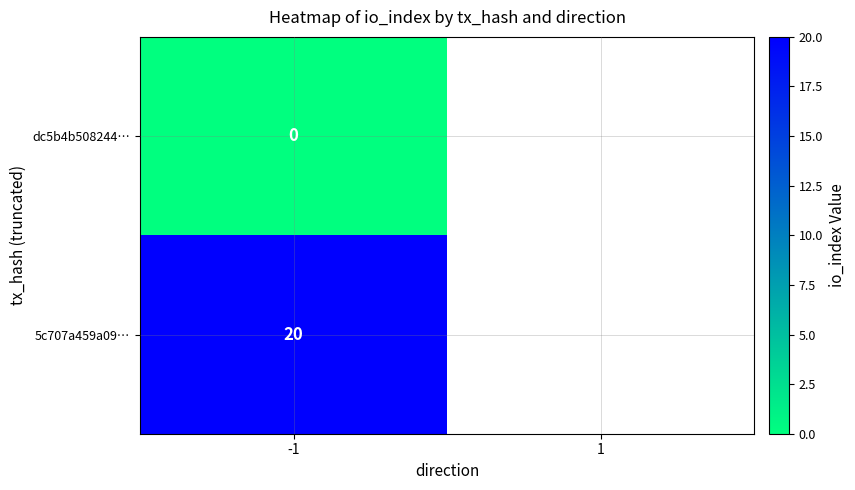

At how many categories does at least one series exceed 12?

1